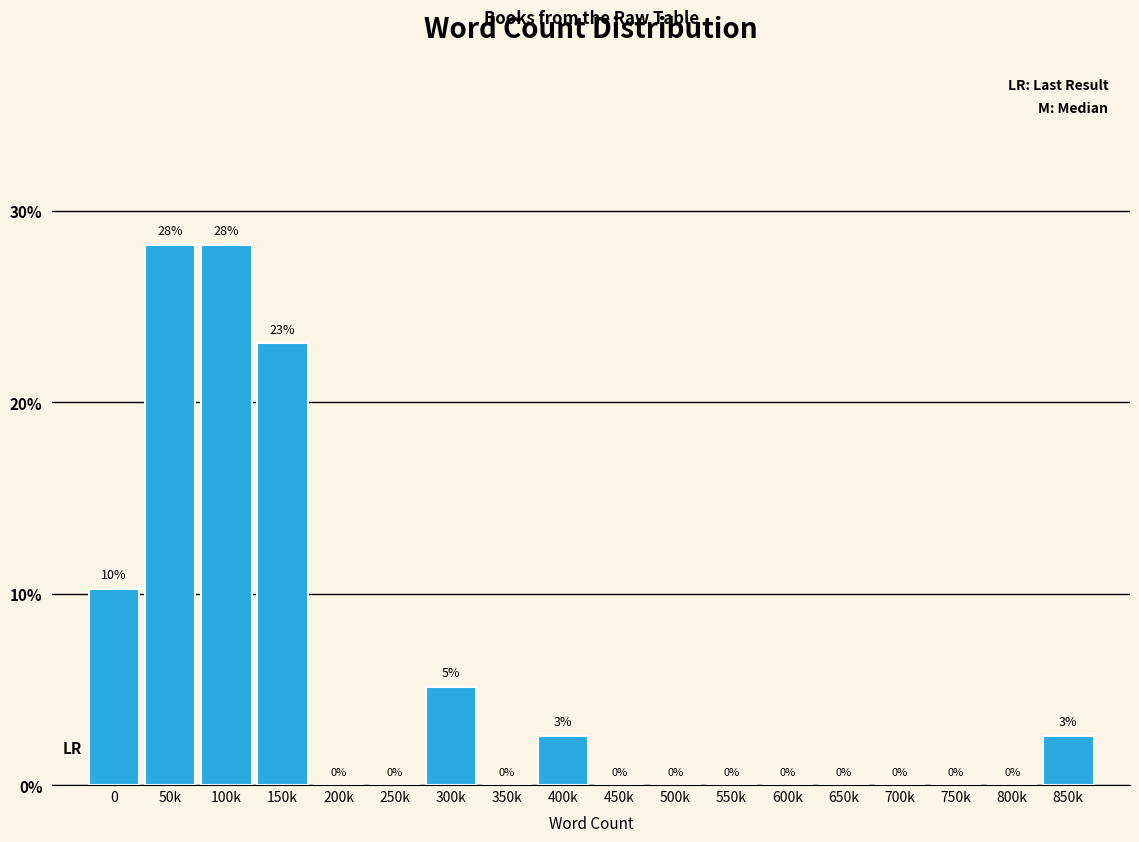

The value at 650k is 0.0. True or false?

True